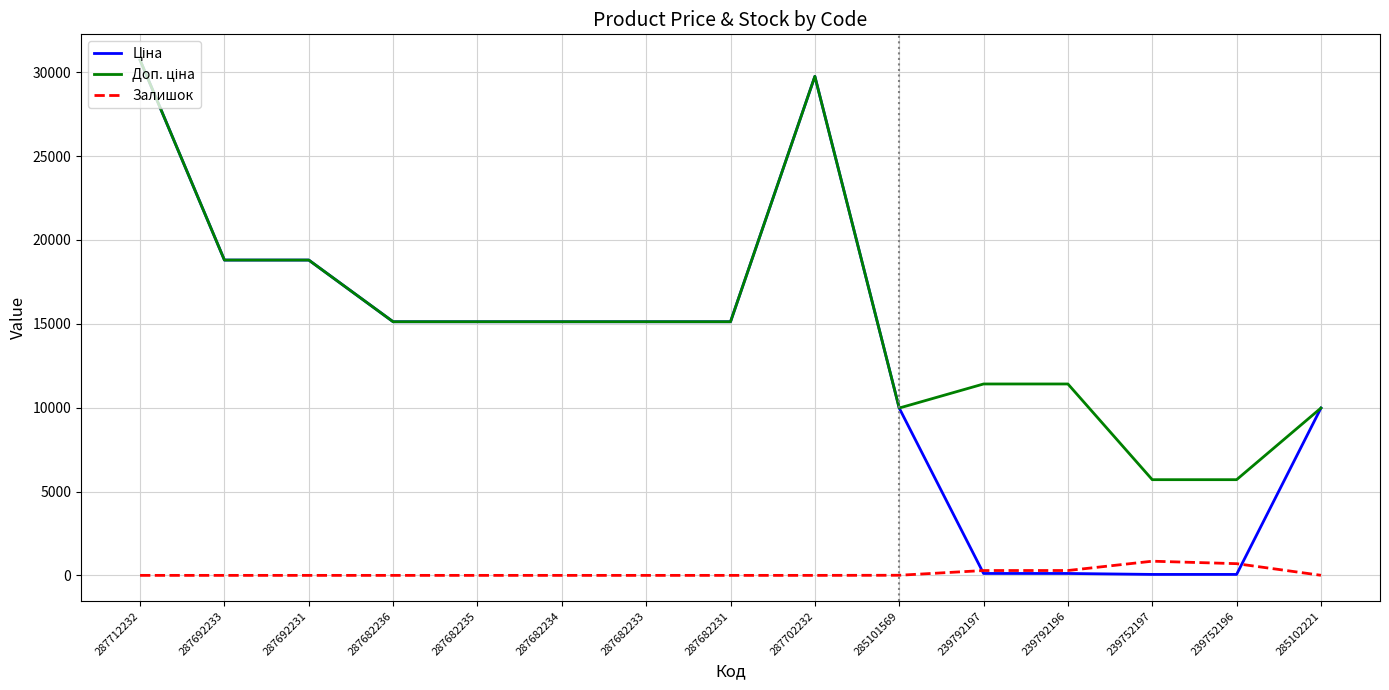

What is the difference between the highest and lowest values at 287682236?

15120.0